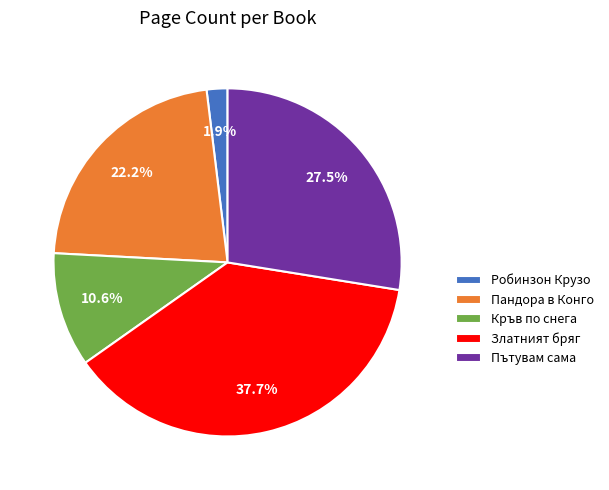

How many segments does this pie chart have?

5